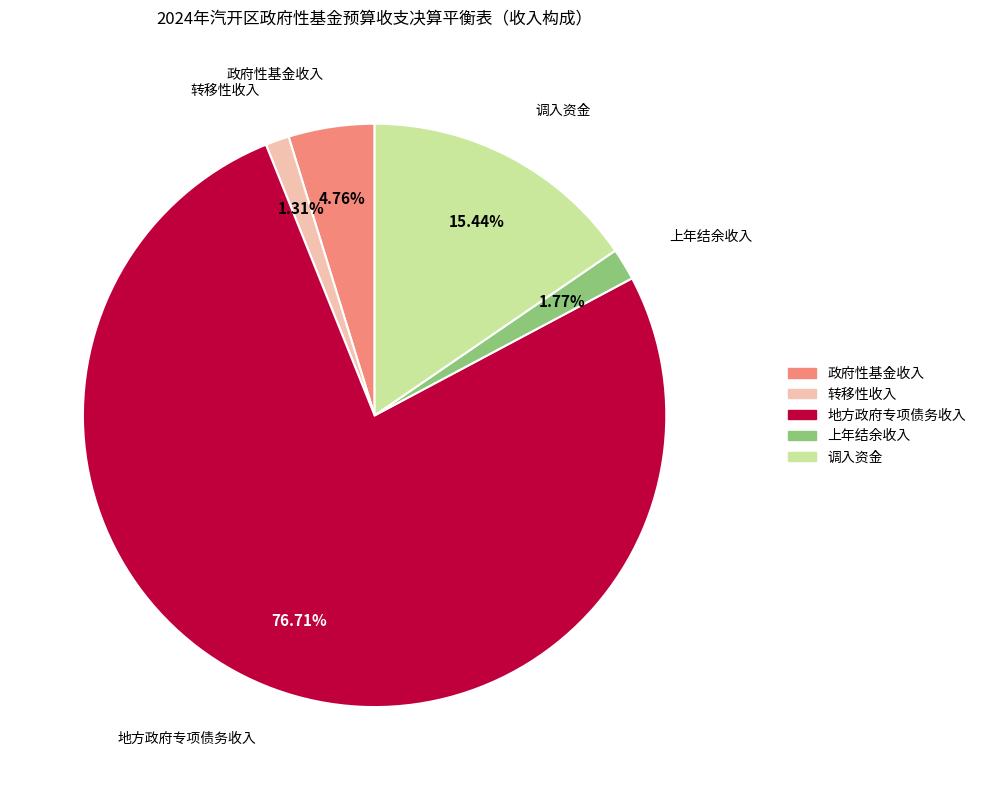

Which category has the biggest portion of the pie?

地方政府专项债务收入